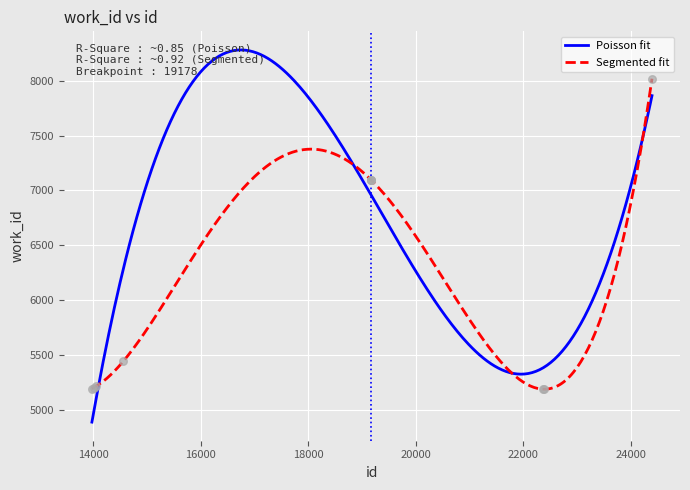

Between 19178 and 24399, which is larger?

24399